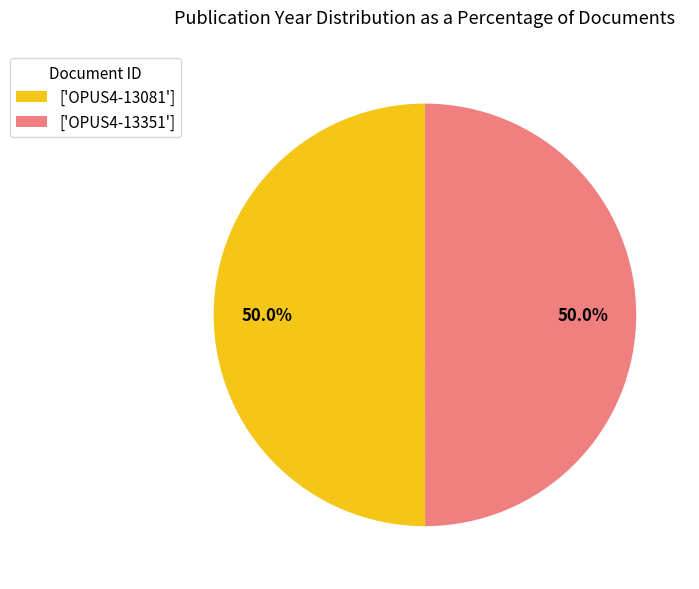

Approximately how many times larger is the value at ['OPUS4-13081'] compared to ['OPUS4-13351']?

1.0